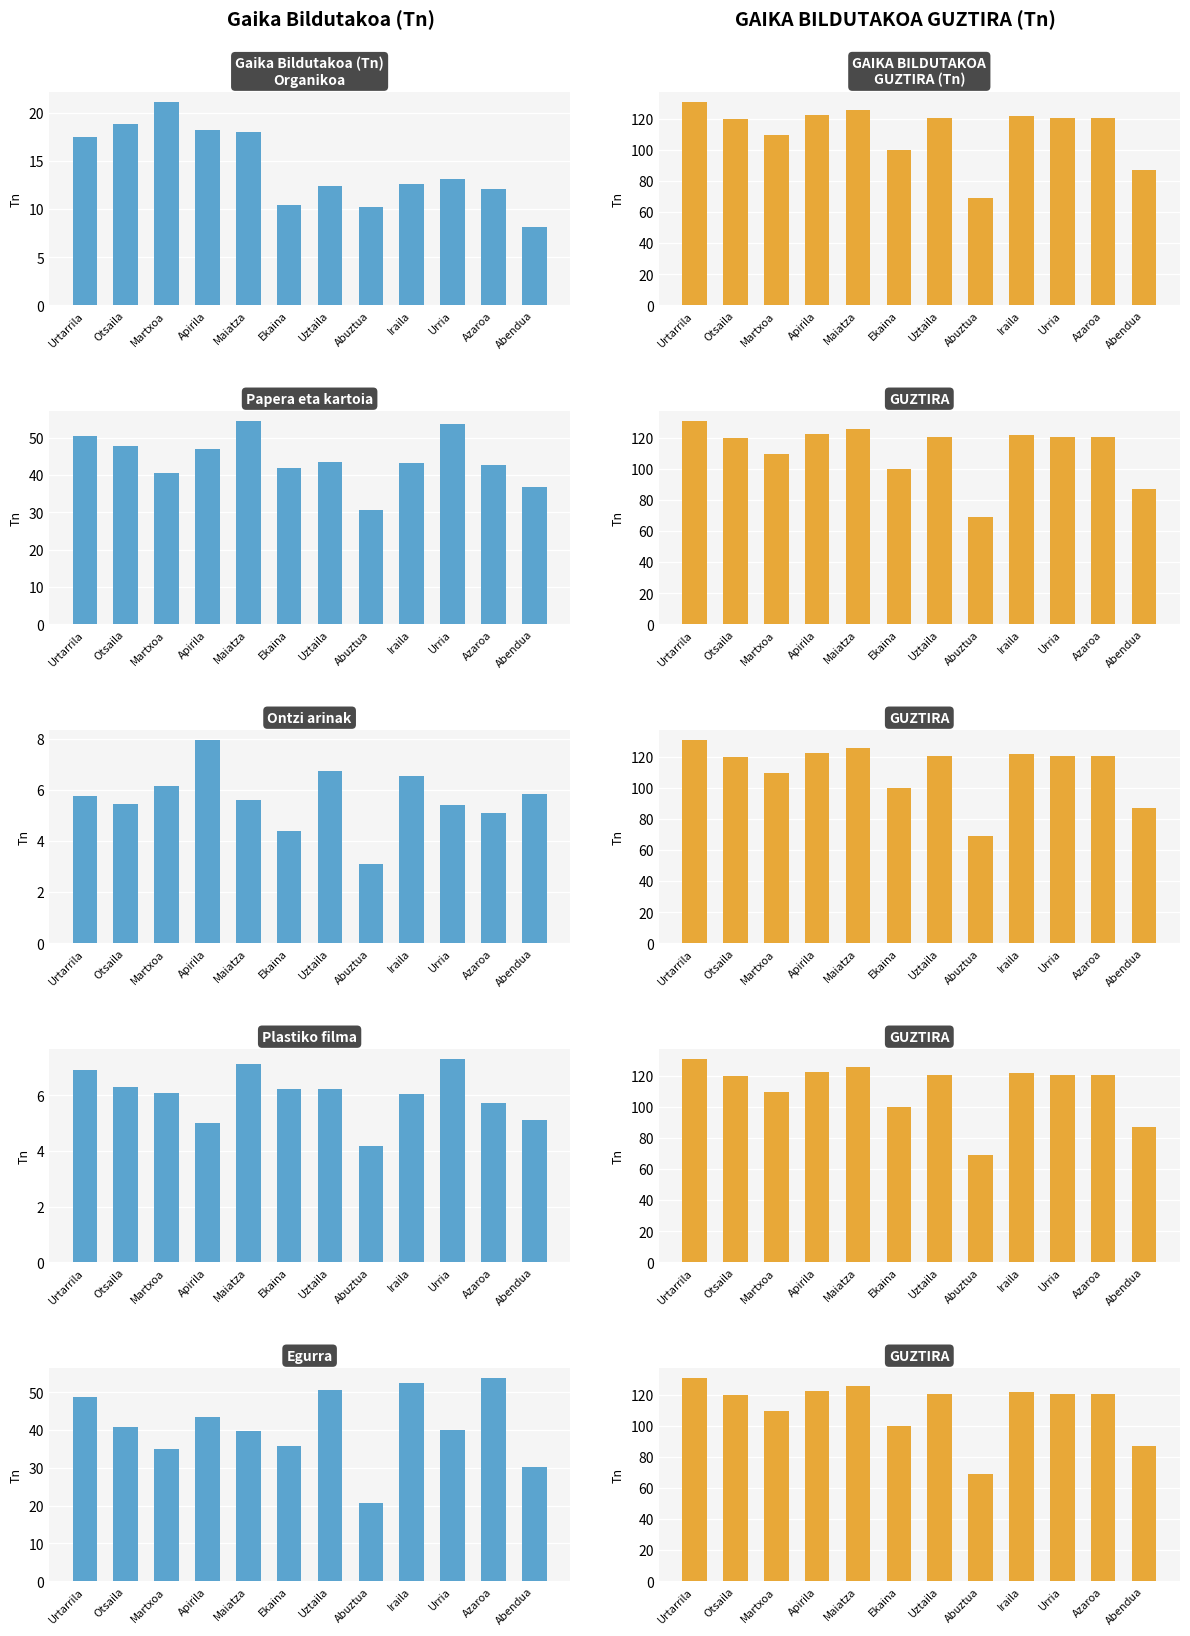

How many values in the Organikoa series exceed 13?

6